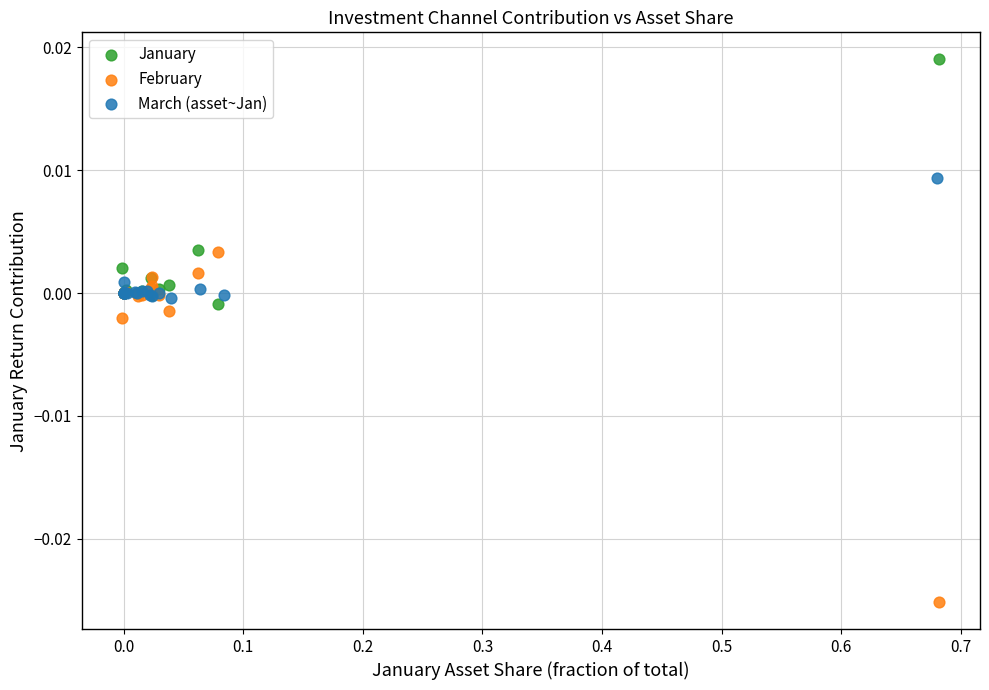

Which series contains the lowest Y value?

February